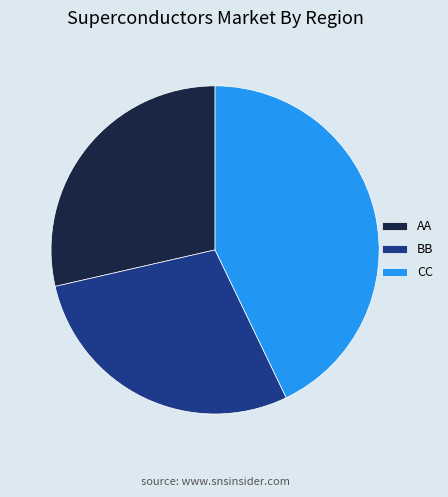

Combined, do CC and AA account for over 50%?

Yes